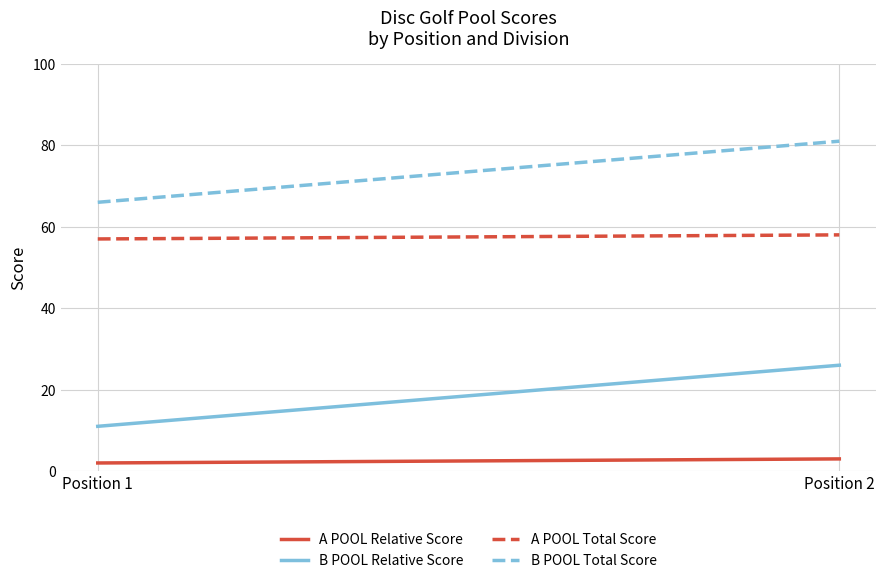

The A POOL Total Score series shows 101 at Position 1. True or false?

False